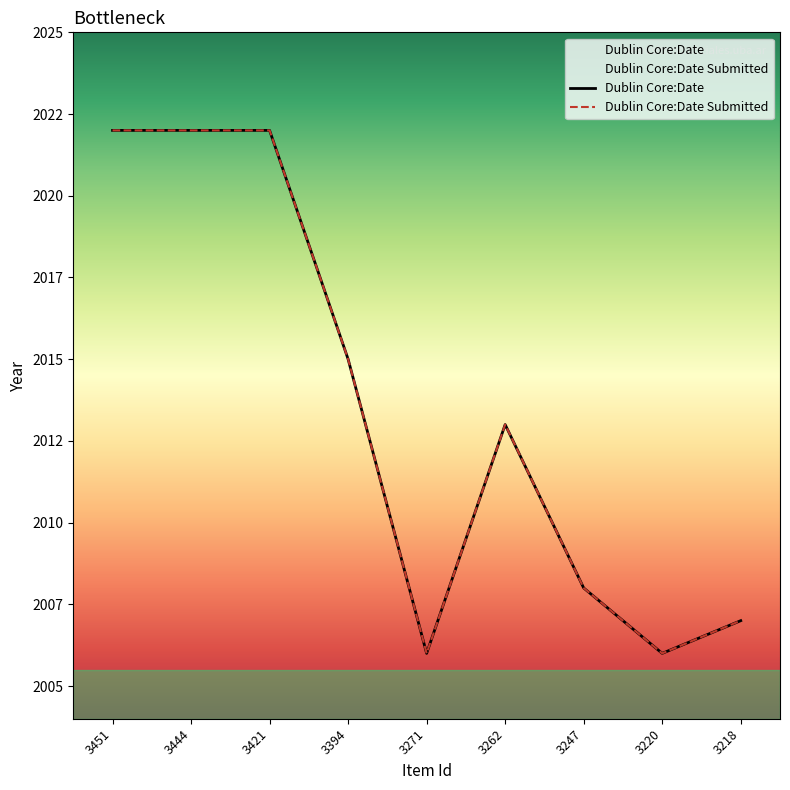

How many categories are shown in the chart?

9